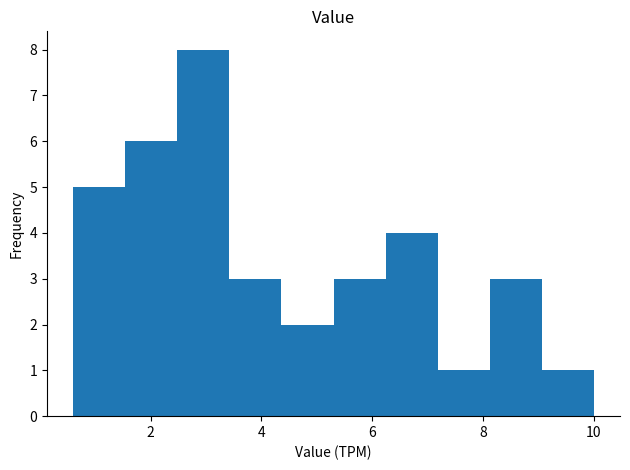

What is the height of the bar covering 5.30 to 6.24 on the x-axis? Neither the bar edges nor the heights are printed on the chart, so give them approximately, as read against the axes.

3